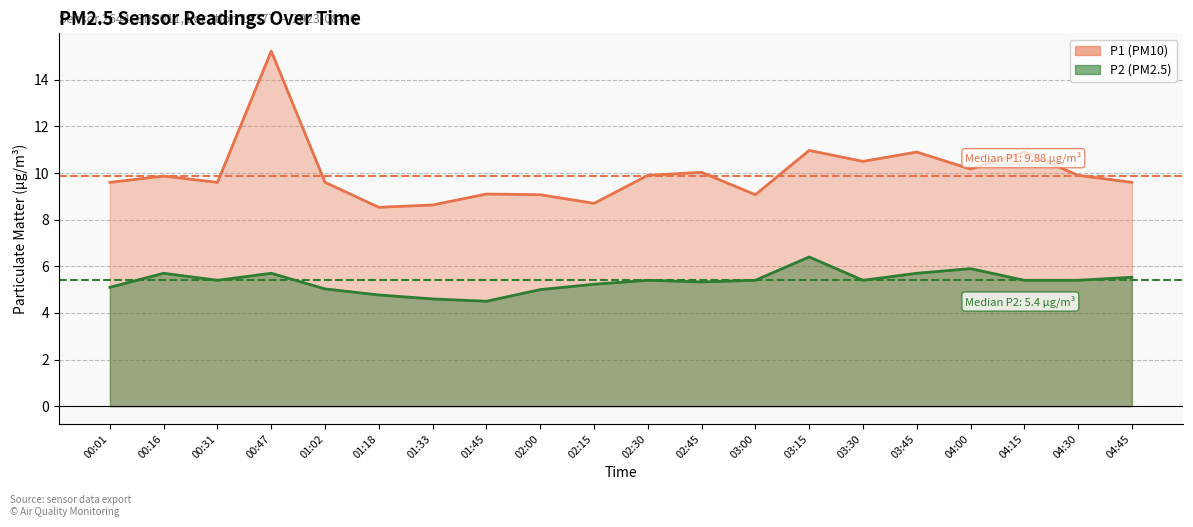

What is the sum of all P2 values?

106.9